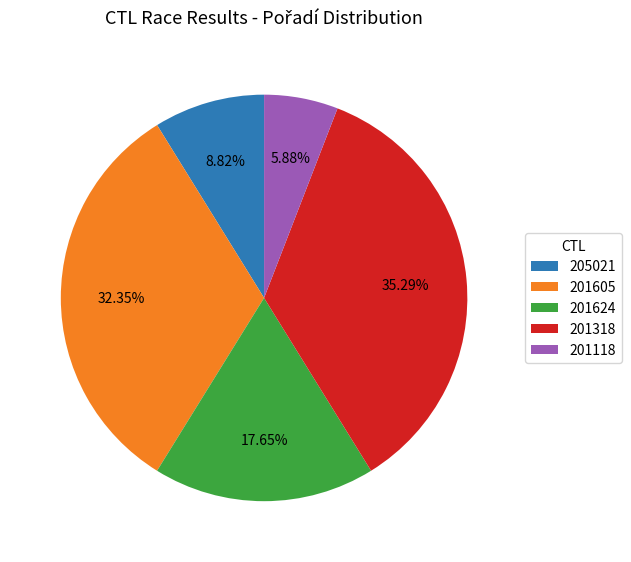

How many slices are in this pie chart?

5